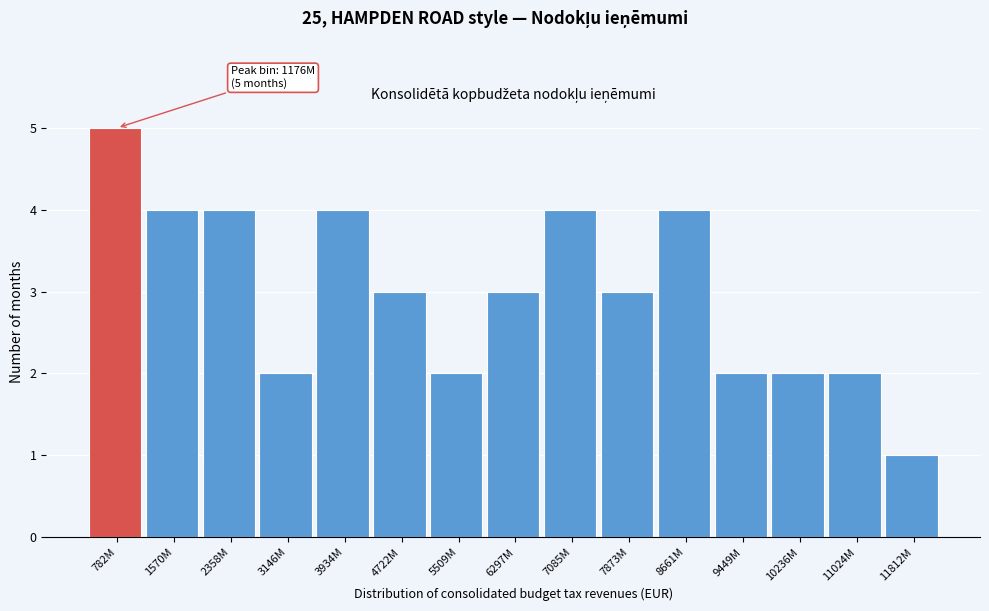

Reading left to right, transcribe all the data shown in this chart.

782M=5	1570M=4	2358M=4	3146M=2	3934M=4	4722M=3	5509M=2	6297M=3	7085M=4	7873M=3	8661M=4	9449M=2	10236M=2	11024M=2	11812M=1